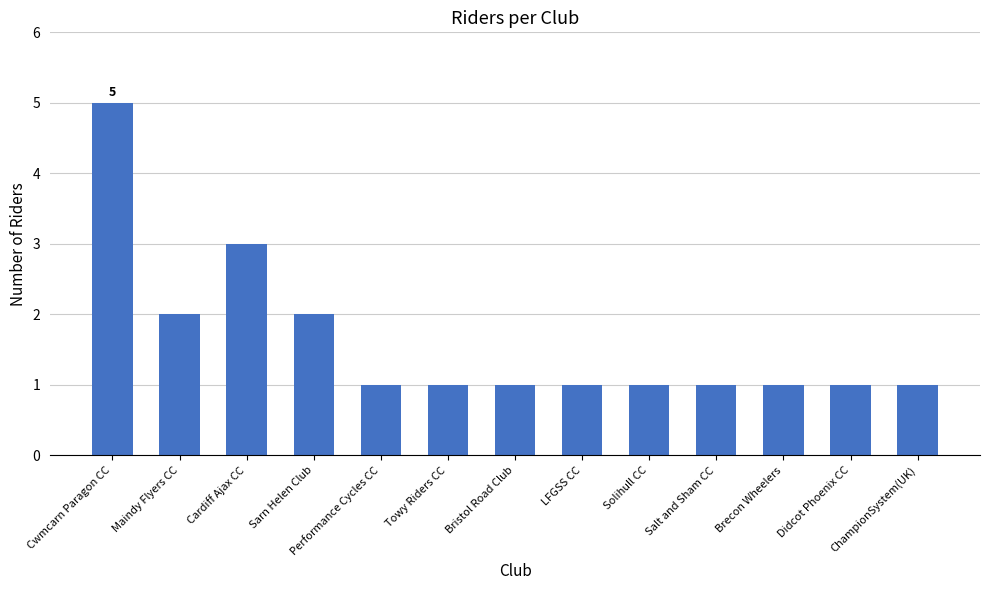

The chart shows a value of 2 at Didcot Phoenix CC. True or false?

False